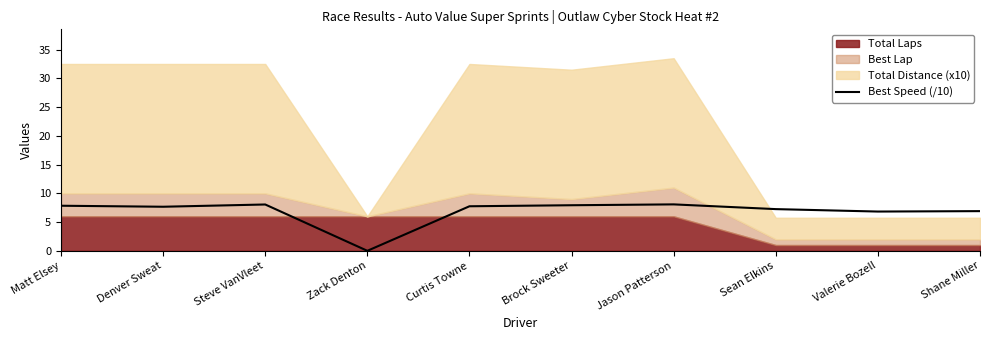

True or false: Best Speed (/10) has a value of 7.3 at Sean Elkins.

True